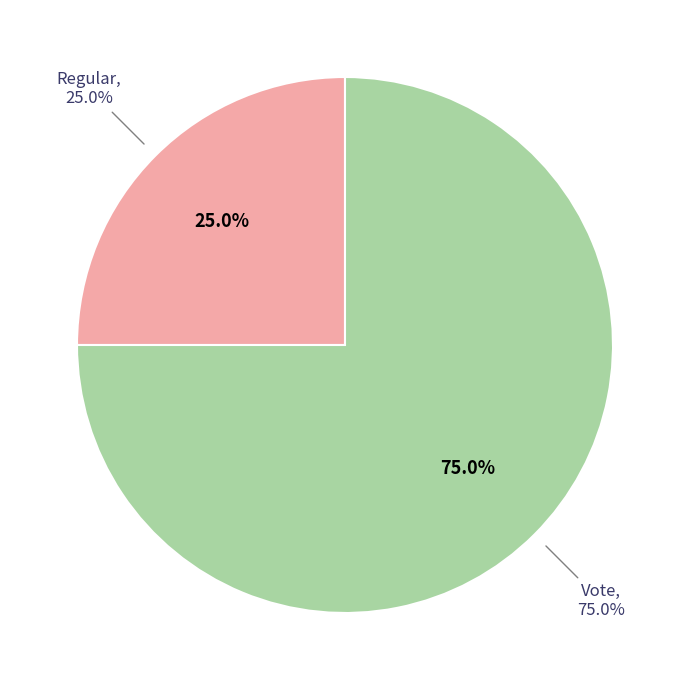

Count the number of slices in the pie.

2